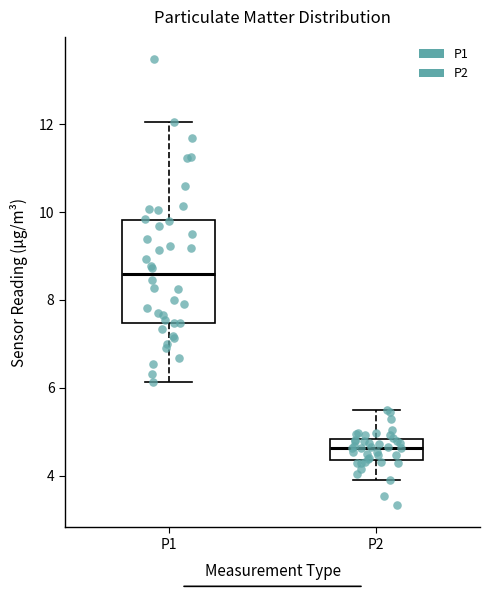

Comparing the boxes themselves (not the whiskers), which one is the tallest?

P1